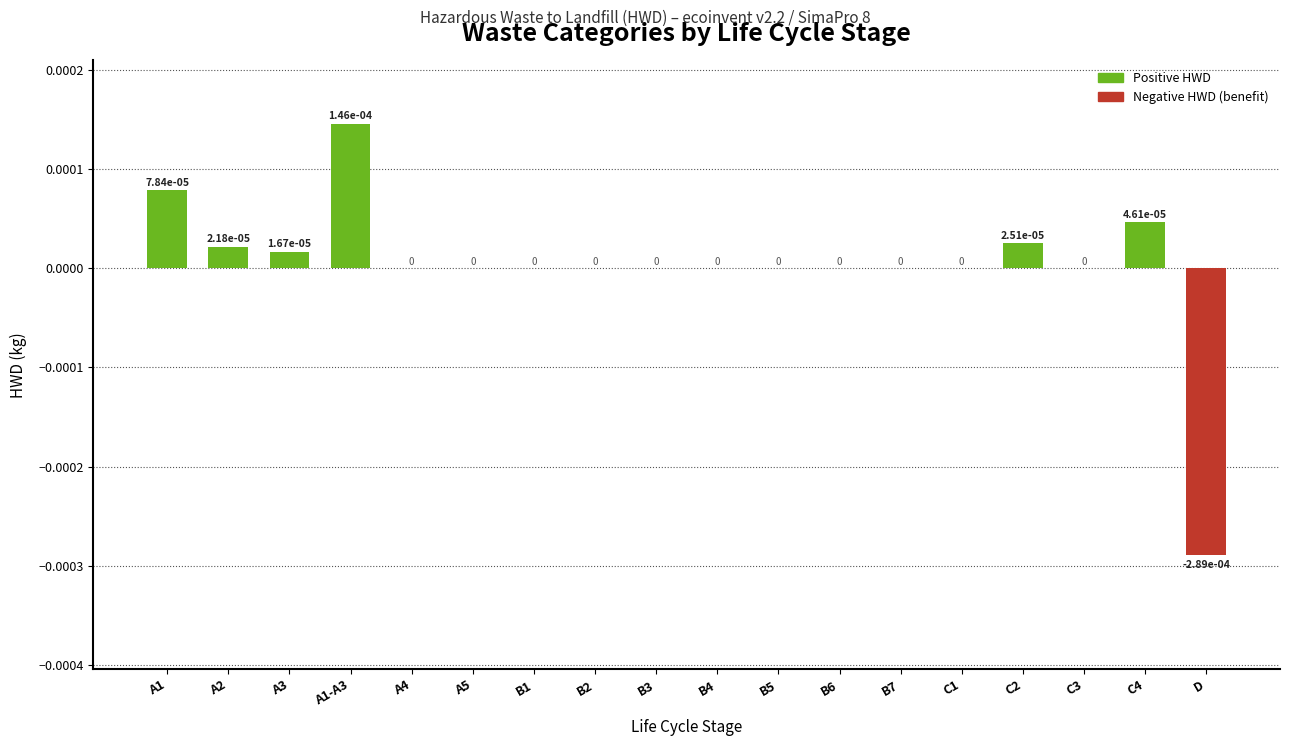

At which label does the data first exceed 0?

A1